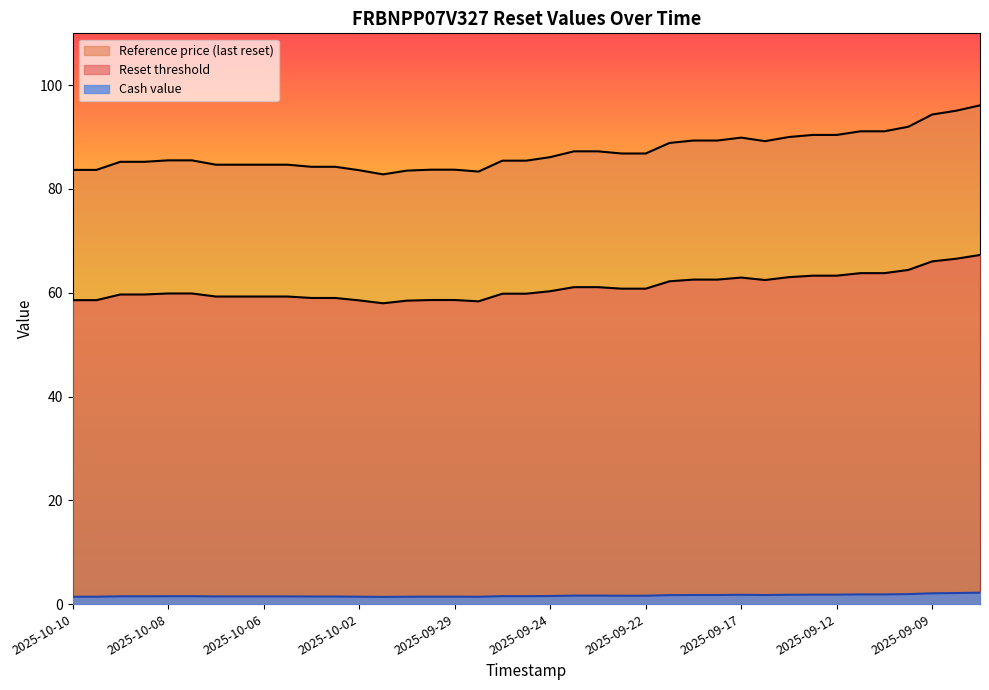

Reading left to right, transcribe all the data shown in this chart.

Reset threshold: 83.7	83.7	85.2	85.2	85.5	85.5	84.7	84.7	84.7	84.7	84.3	84.3	83.6	82.8	83.5	83.7	83.7	83.4	85.5	85.5	86.1	87.3	87.3	86.8	86.8	88.9	89.3	89.3	89.9	89.2	90.0	90.4	90.4	91.1	91.1	92.0	94.4	95.1	96.1
Reference price (last reset): 58.6	58.6	59.7	59.7	59.9	59.9	59.3	59.3	59.3	59.3	59.0	59.0	58.5	58.0	58.5	58.6	58.6	58.4	59.8	59.8	60.3	61.1	61.1	60.8	60.8	62.2	62.5	62.5	62.9	62.5	63.0	63.3	63.3	63.8	63.8	64.4	66.1	66.6	67.3
Cash value: 1.4	1.4	1.5	1.5	1.5	1.5	1.5	1.5	1.5	1.5	1.5	1.5	1.4	1.4	1.4	1.4	1.4	1.4	1.5	1.5	1.6	1.6	1.6	1.6	1.6	1.7	1.8	1.8	1.8	1.8	1.8	1.8	1.8	1.9	1.9	1.9	2.1	2.1	2.2